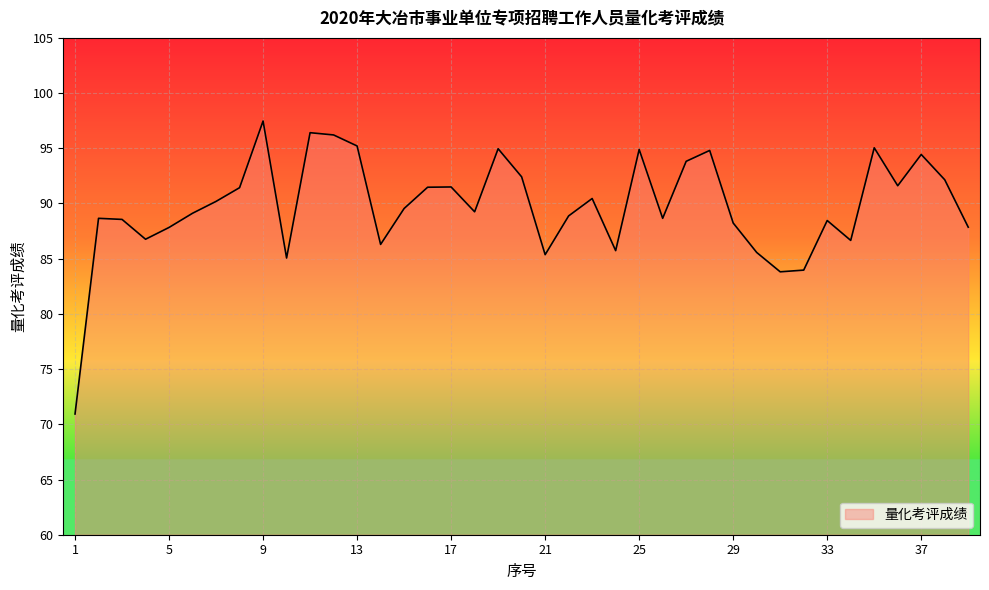

What is the smallest value displayed?

70.9